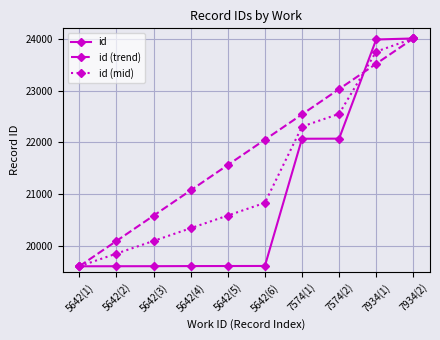

At 5642(3), list the series in order from largest to smallest.

id (trend), id (mid), id